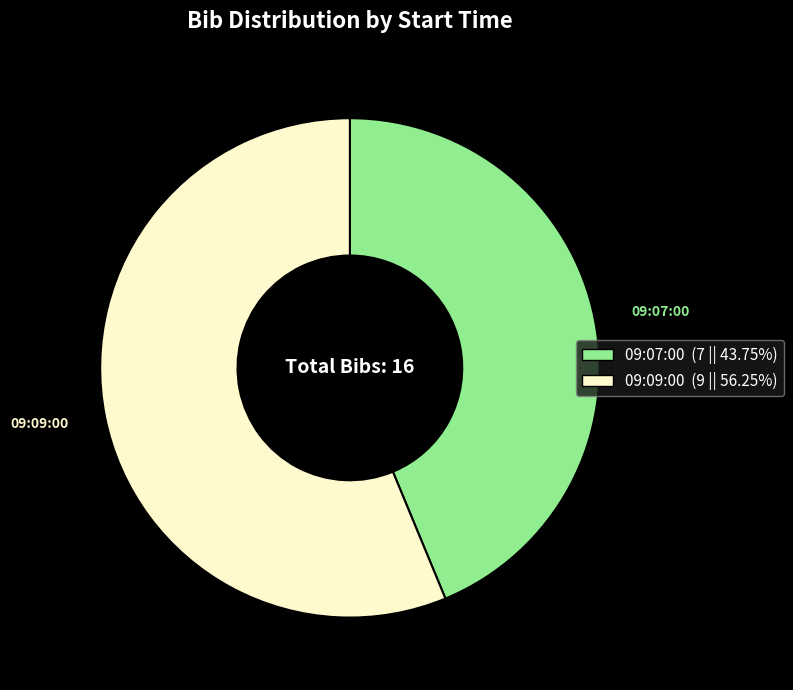

What is the ratio of the value at 09:07:00 to the value at 09:09:00?

0.8